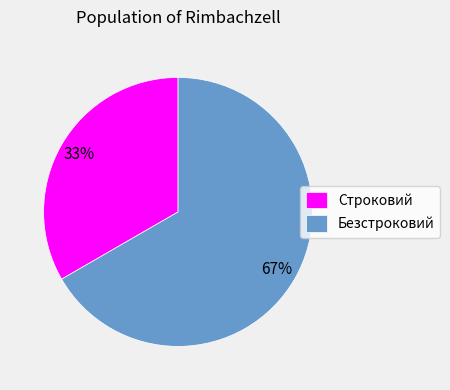

Which category has the biggest portion of the pie?

Безстроковий